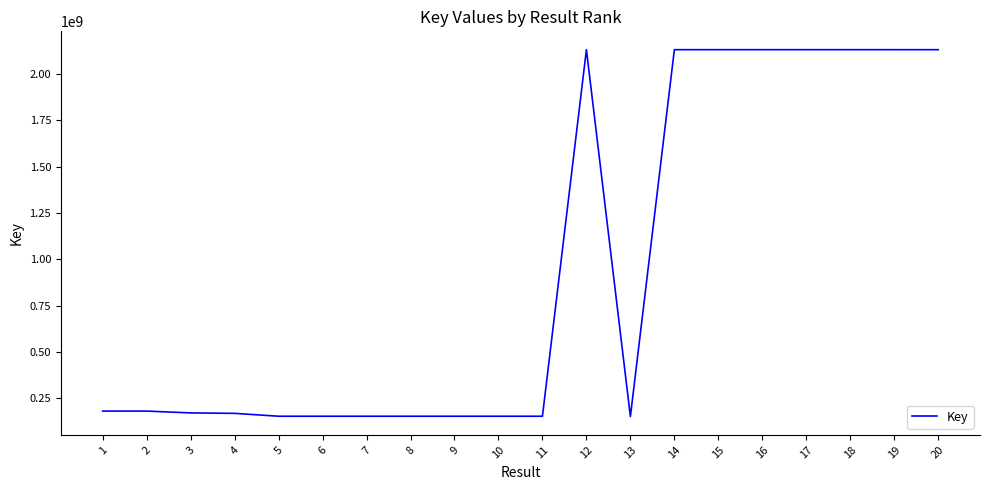

What is the difference between the values at 20 and 3?

1958787324